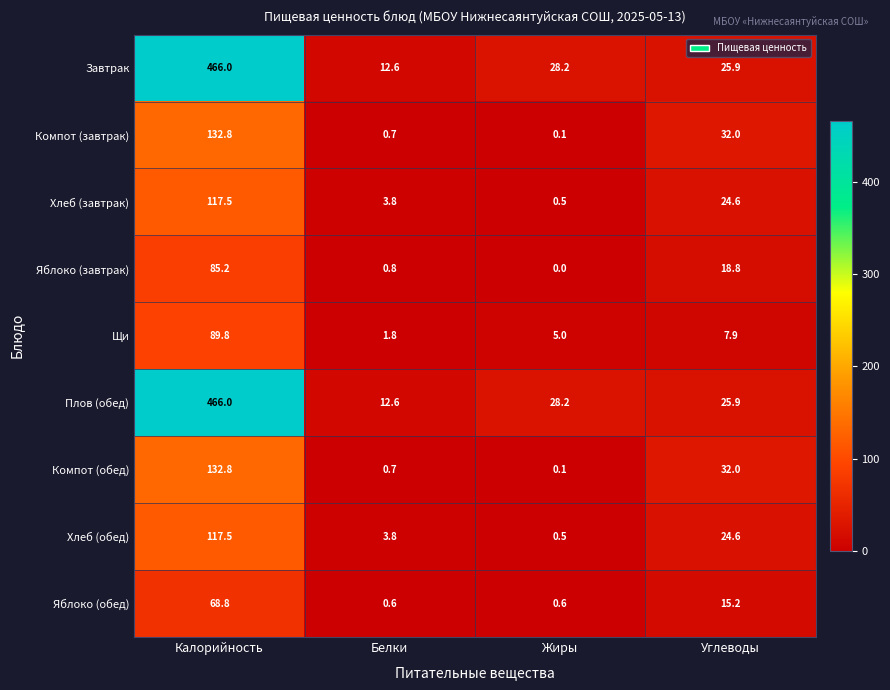

At which label is Компот (завтрак) closest to 66?

Углеводы